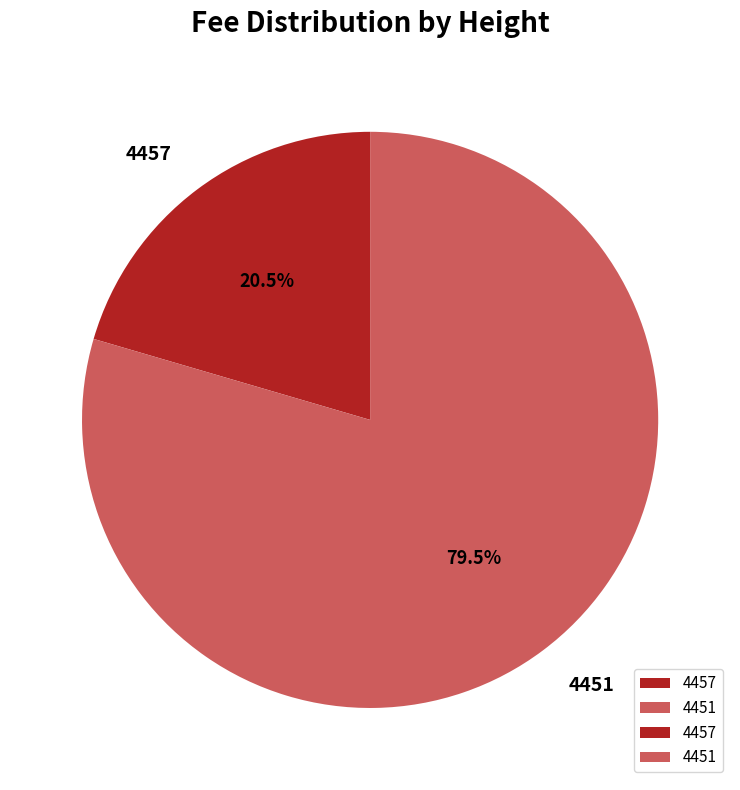

Rank the categories by value from lowest to highest.

4457, 4451